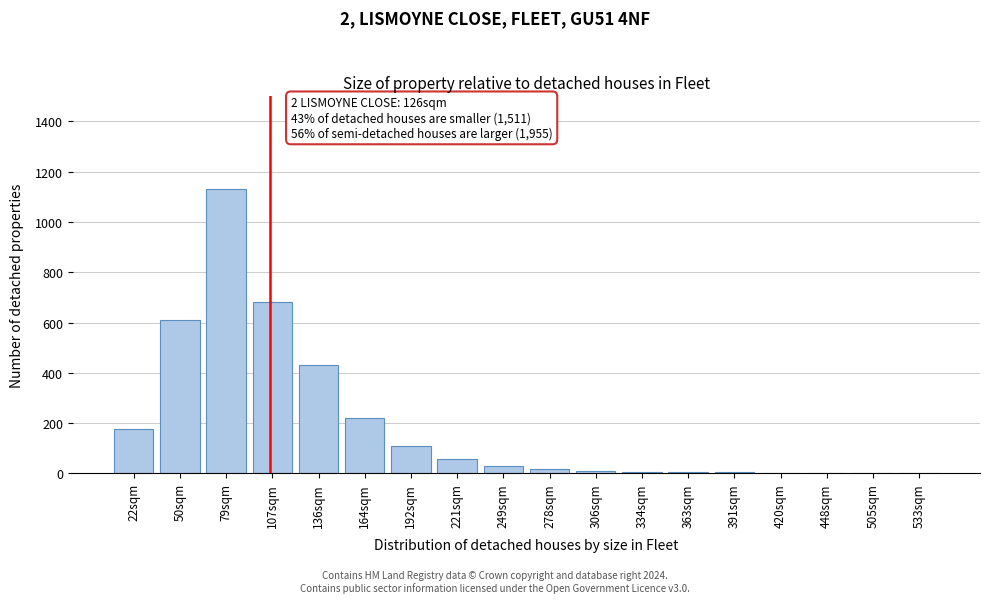

What is the change in value from 50sqm to 192sqm?

-500